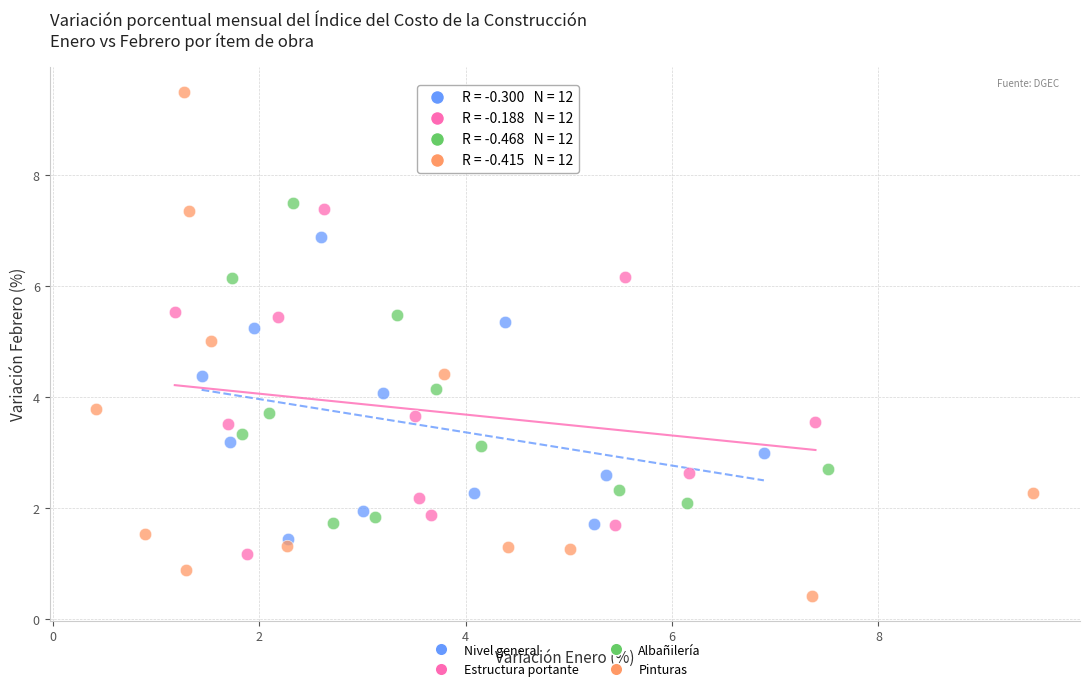

Which series has the largest Y range (max minus min)?

Pinturas